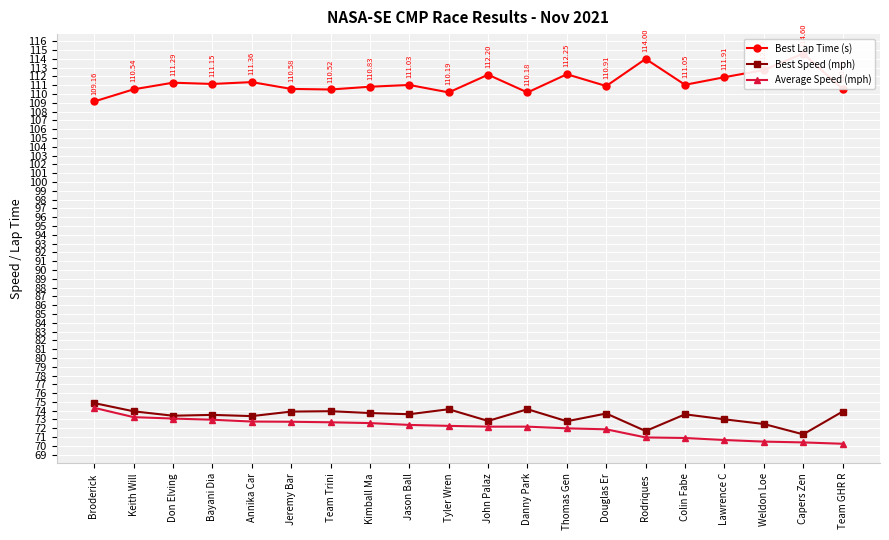

What is the approximate value of Best Speed (mph) at Kimball Ma?

73.7